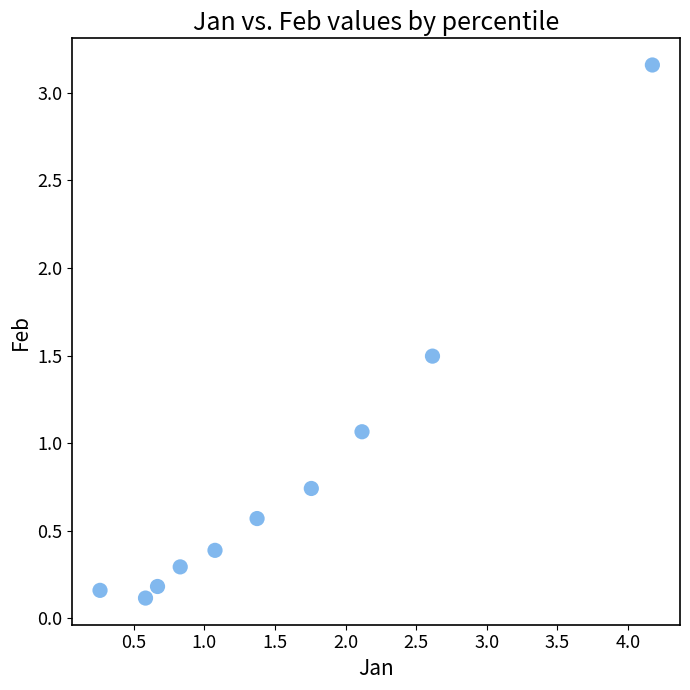

What is the range of Y values (max minus min)?

3.0